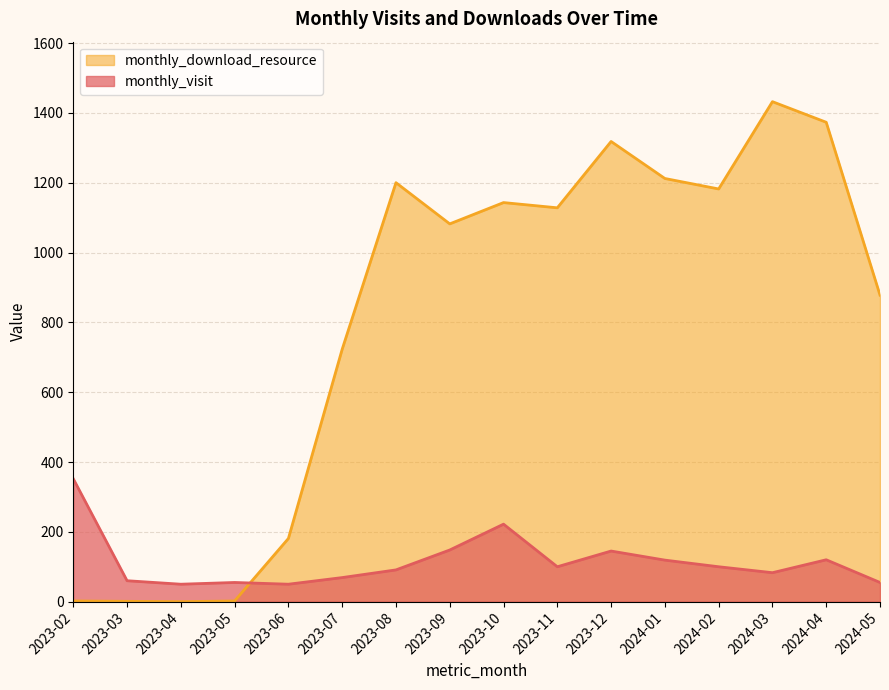

The value of monthly_visit at 2023-06 is 50. True or false?

True